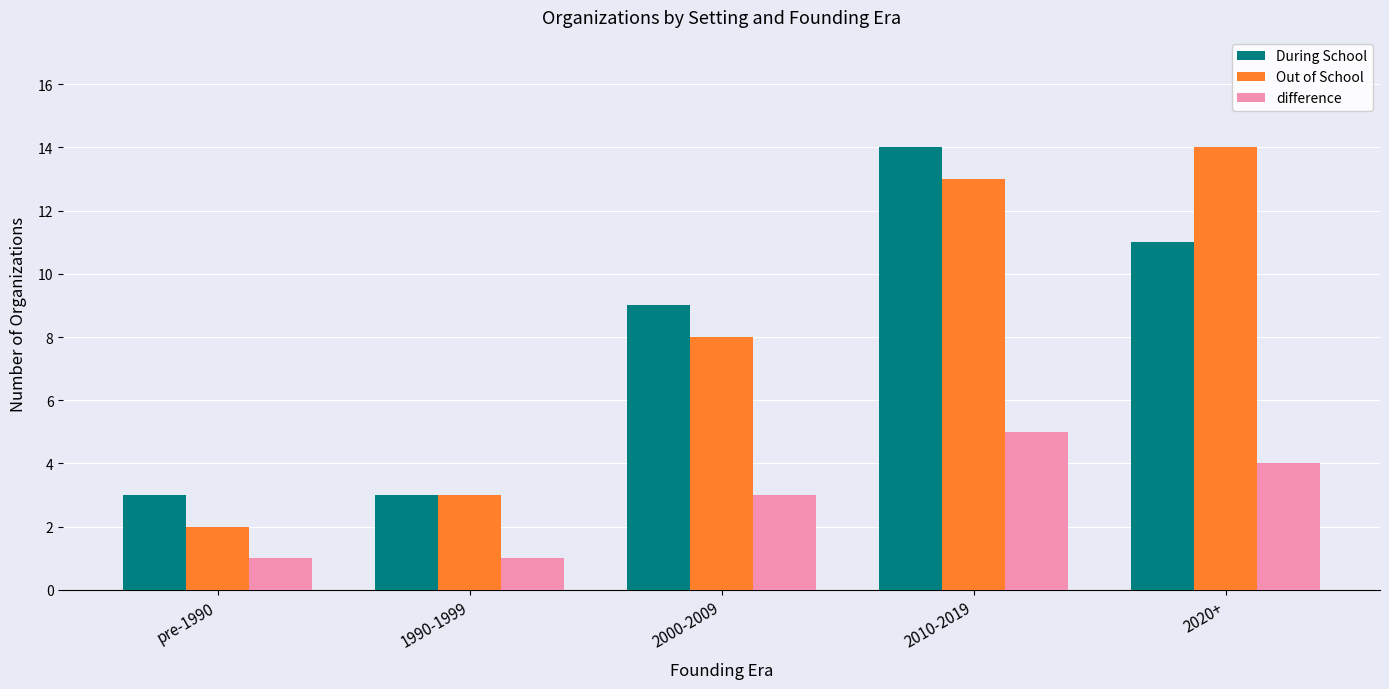

At how many categories does at least one series exceed 7?

3